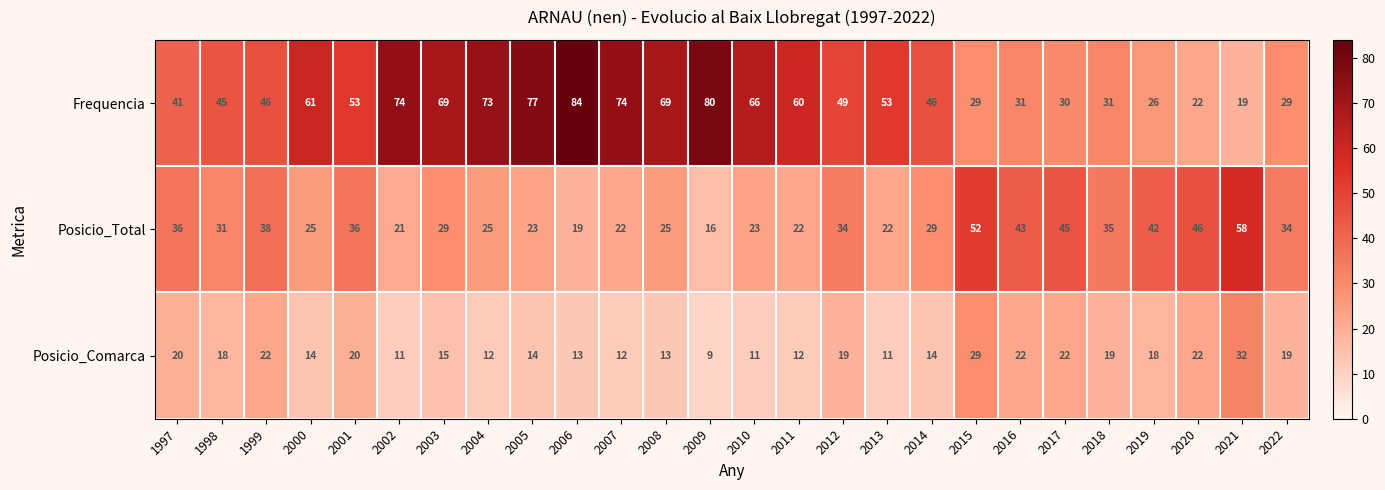

The value of Frequencia at 2012 is 77. True or false?

False